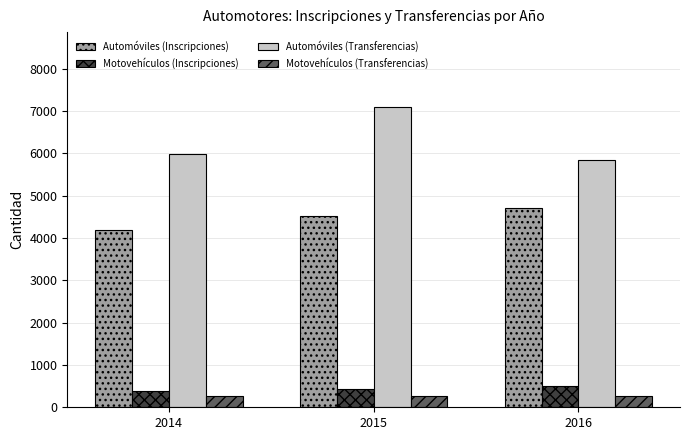

How many groups of bars are there?

3